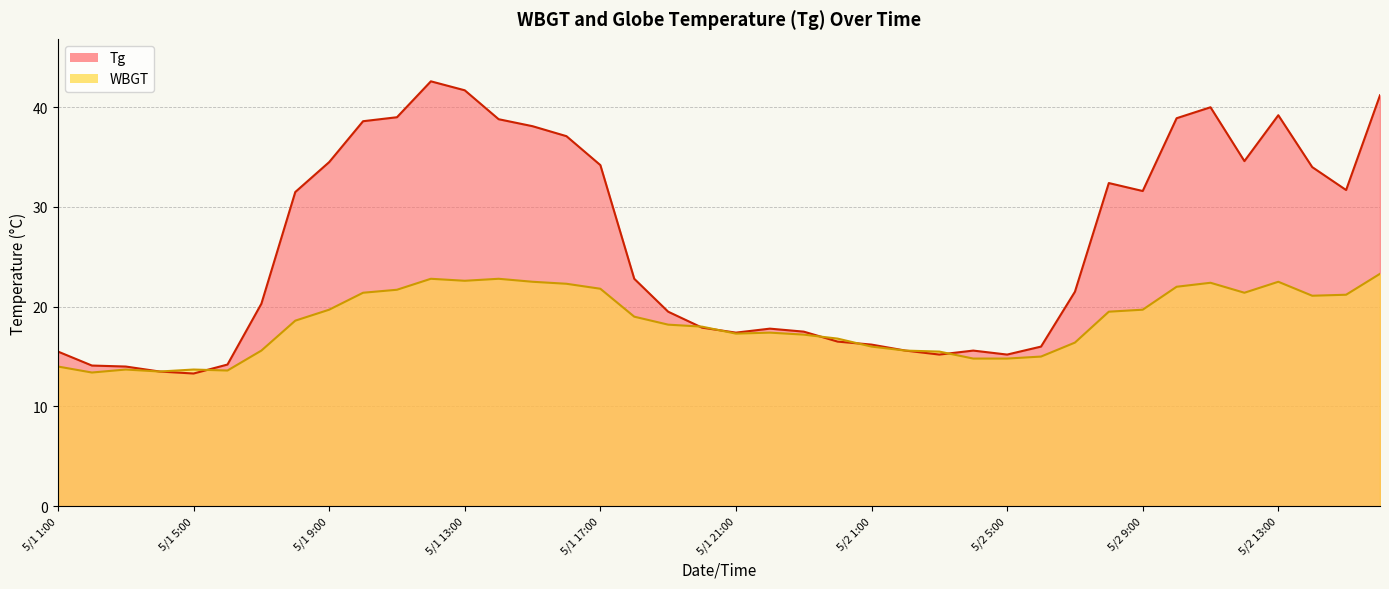

True or false: WBGT line has more than 1 interior local peaks.

True